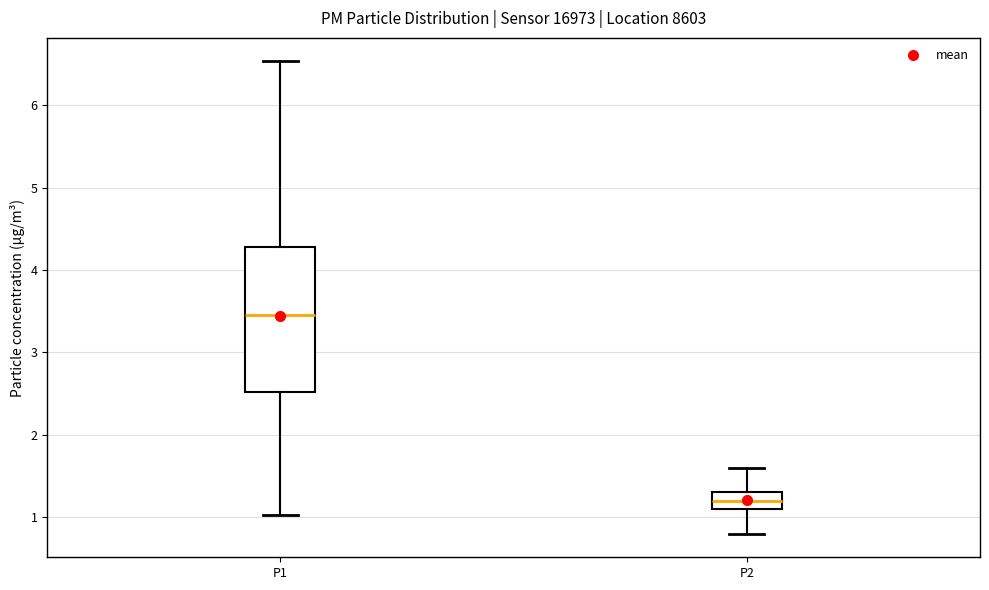

Where does the median line of the box for P2 sit on the y-axis? The values are not printed on the chart, so give them approximately, as read against the axis.

1.2